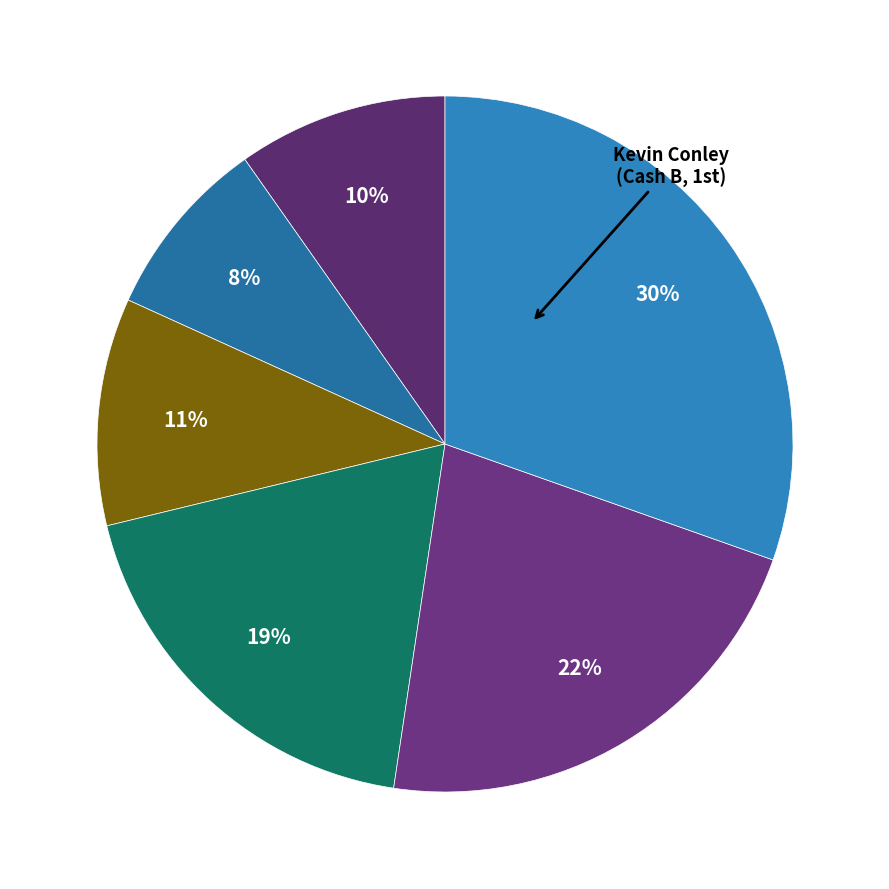

To the nearest percent, what is the difference between the largest and smallest slice percentages?

22%